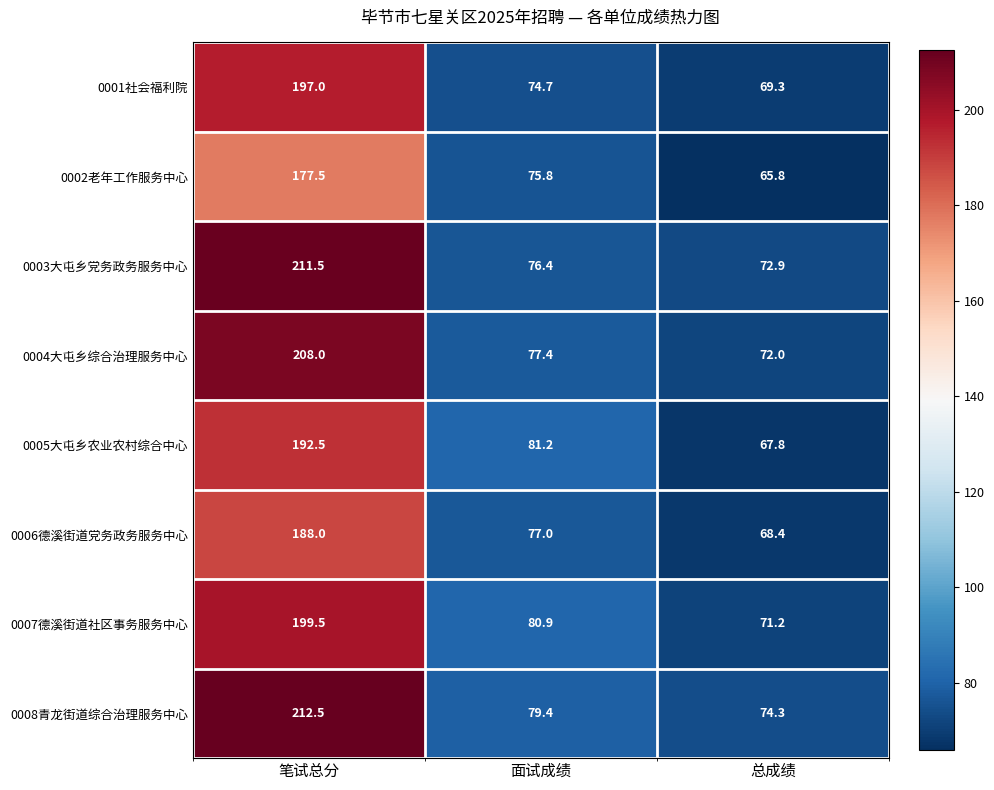

Between 笔试总分 and 总成绩, which series saw the biggest shift?

0003大屯乡党务政务服务中心